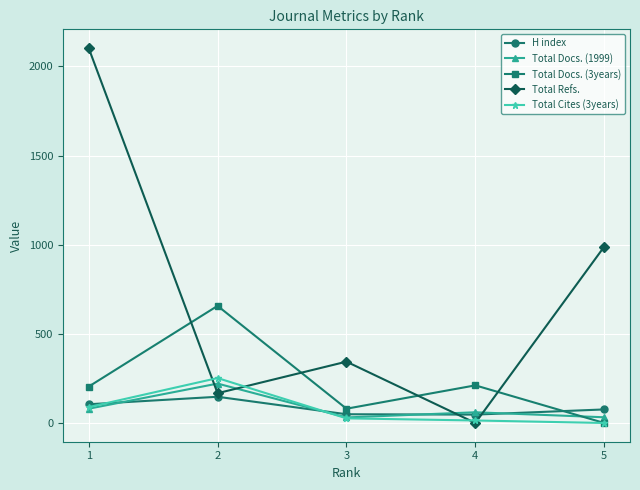

Which series has the widest spread of values?

Total Refs.